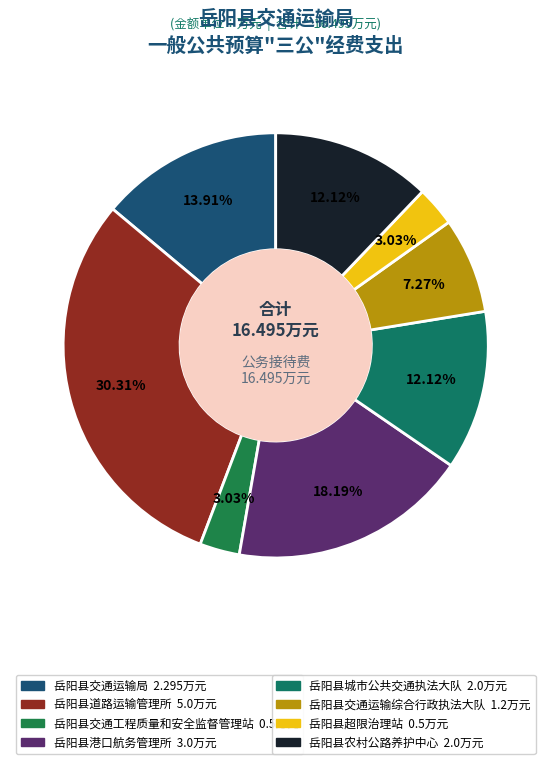

To the nearest percent, what is the difference between the largest and smallest slice percentages?

27%